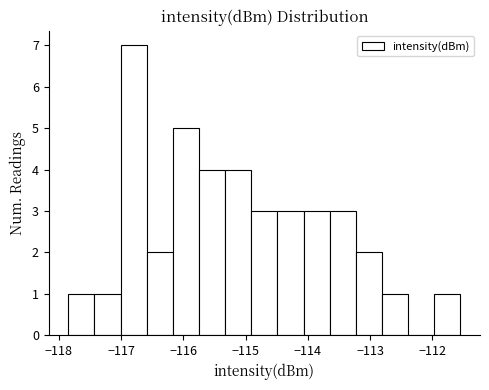

Over which range of the x-axis is the bar tallest?

-117.0 to -116.6